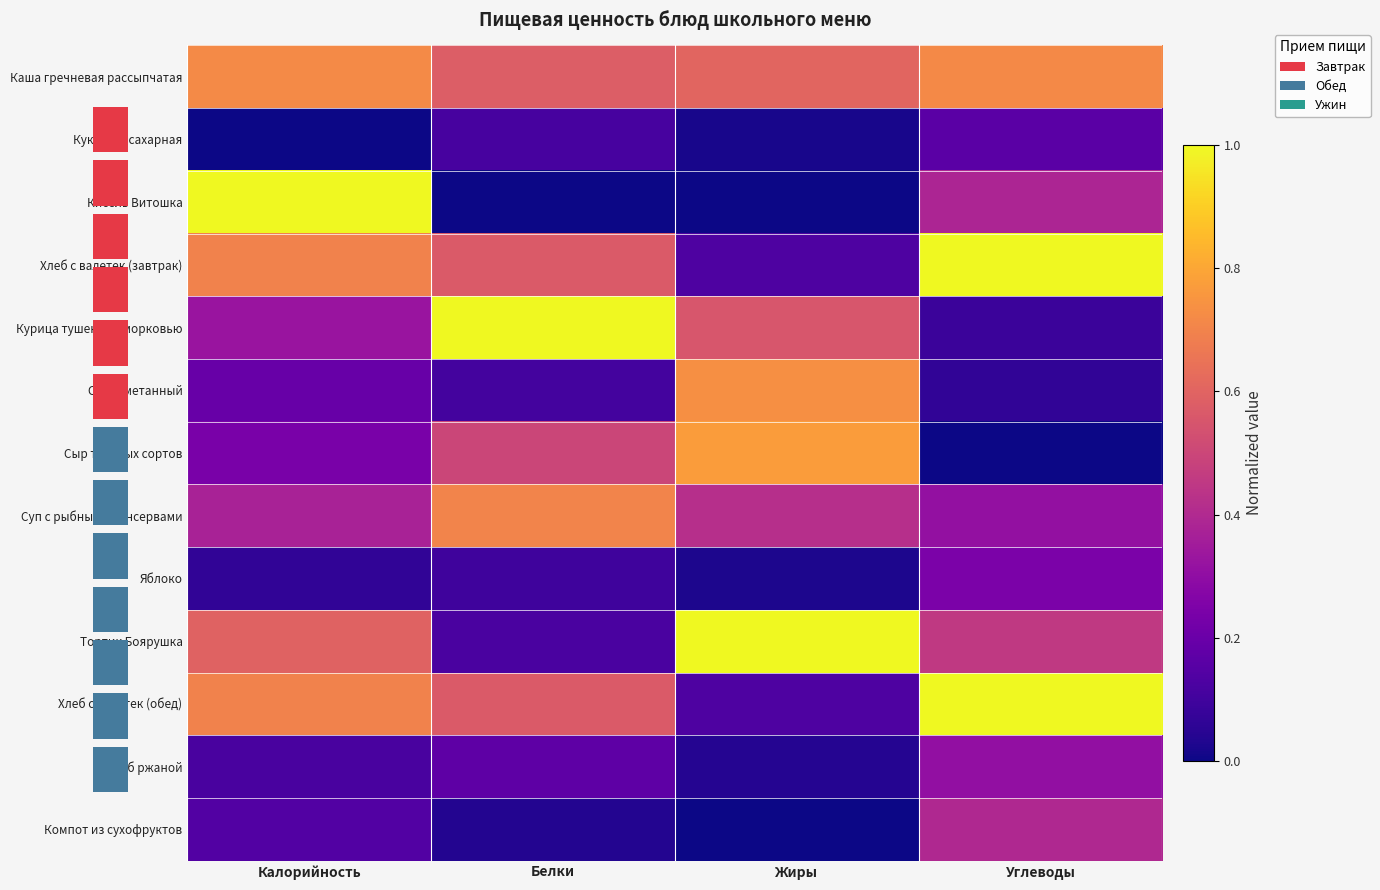

Count the number of data series in this chart.

13